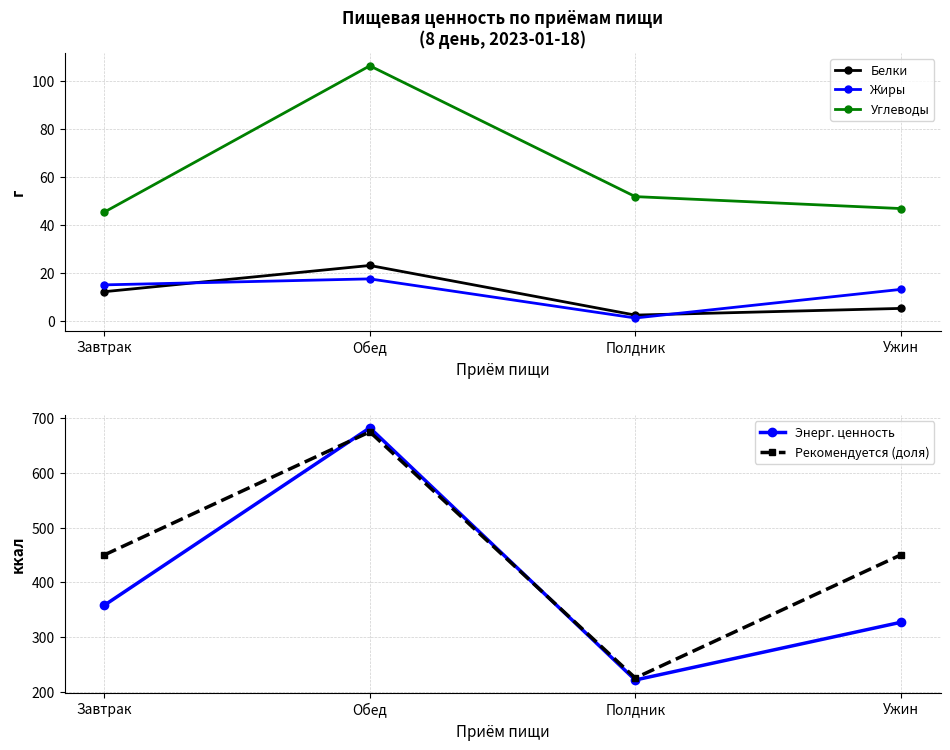

At which category does Жиры reach its first local valley?

Полдник